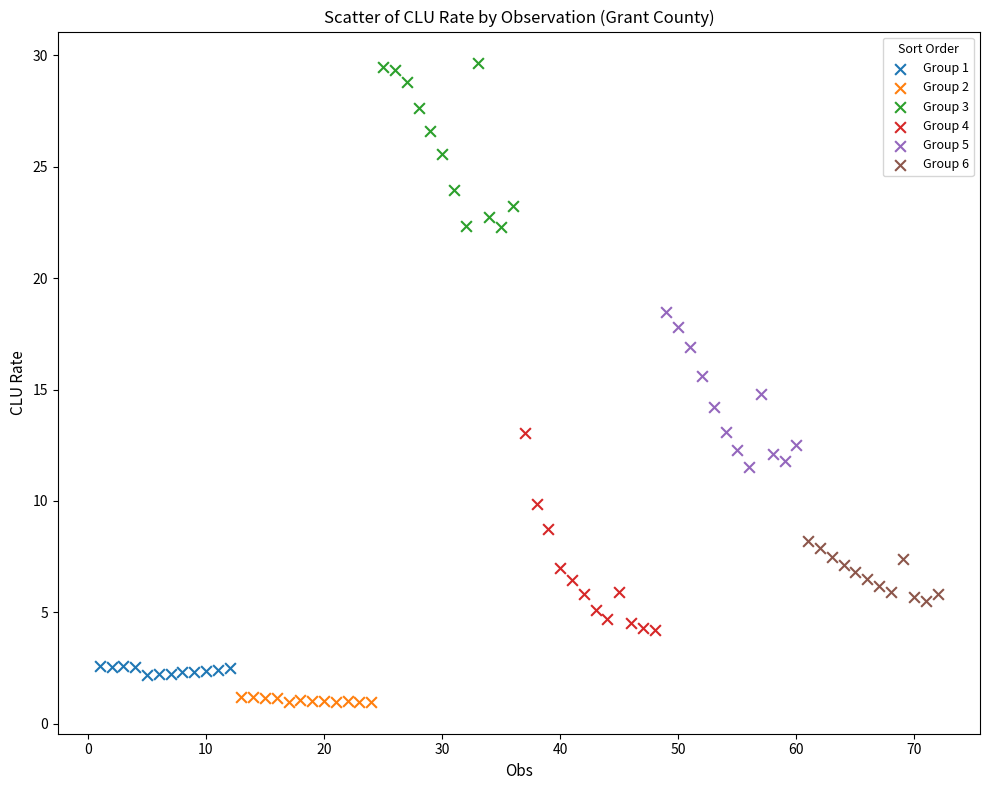

What are all the series names shown in the legend?

Group 1, Group 2, Group 3, Group 4, Group 5, Group 6